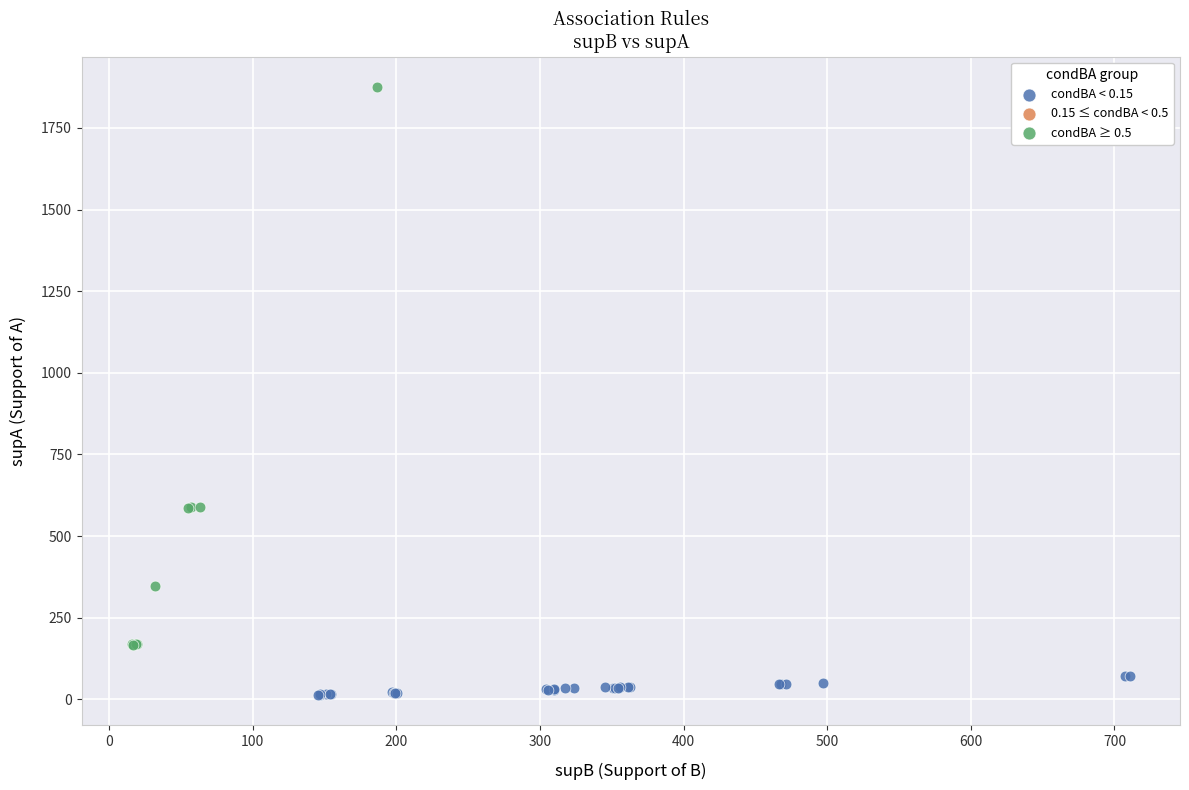

Which series contains the highest Y value?

condBA ≥ 0.5